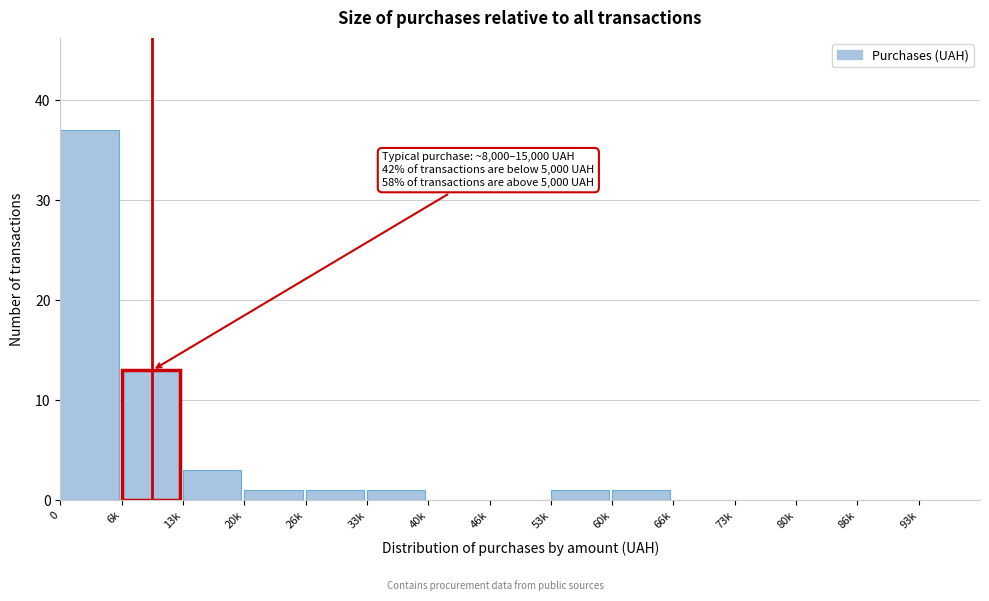

Reading left to right, list all the values displayed in this chart.

0=37	6k=13	13k=3	20k=1	26k=1	33k=1	40k=0	46k=0	53k=1	60k=1	66k=0	73k=0	80k=0	86k=0	93k=0